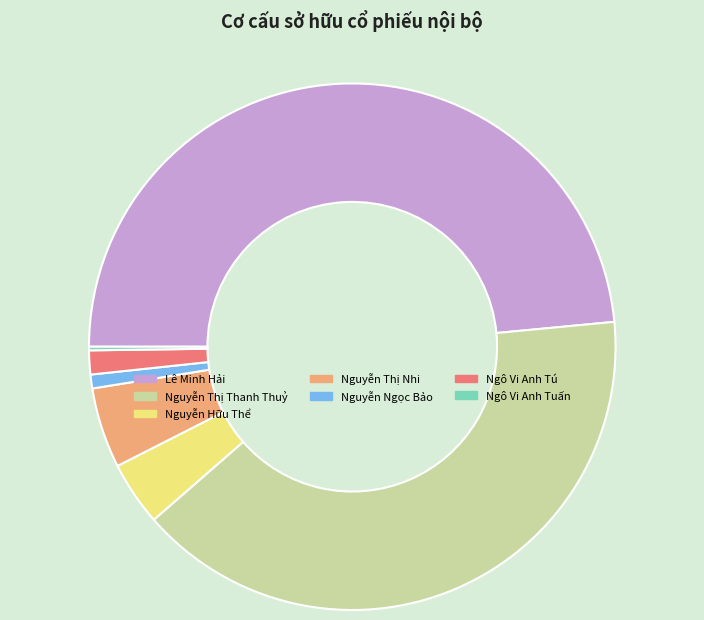

Is the sum of Nguyễn Ngọc Bảo and Ngô Vi Anh Tú greater than half?

No